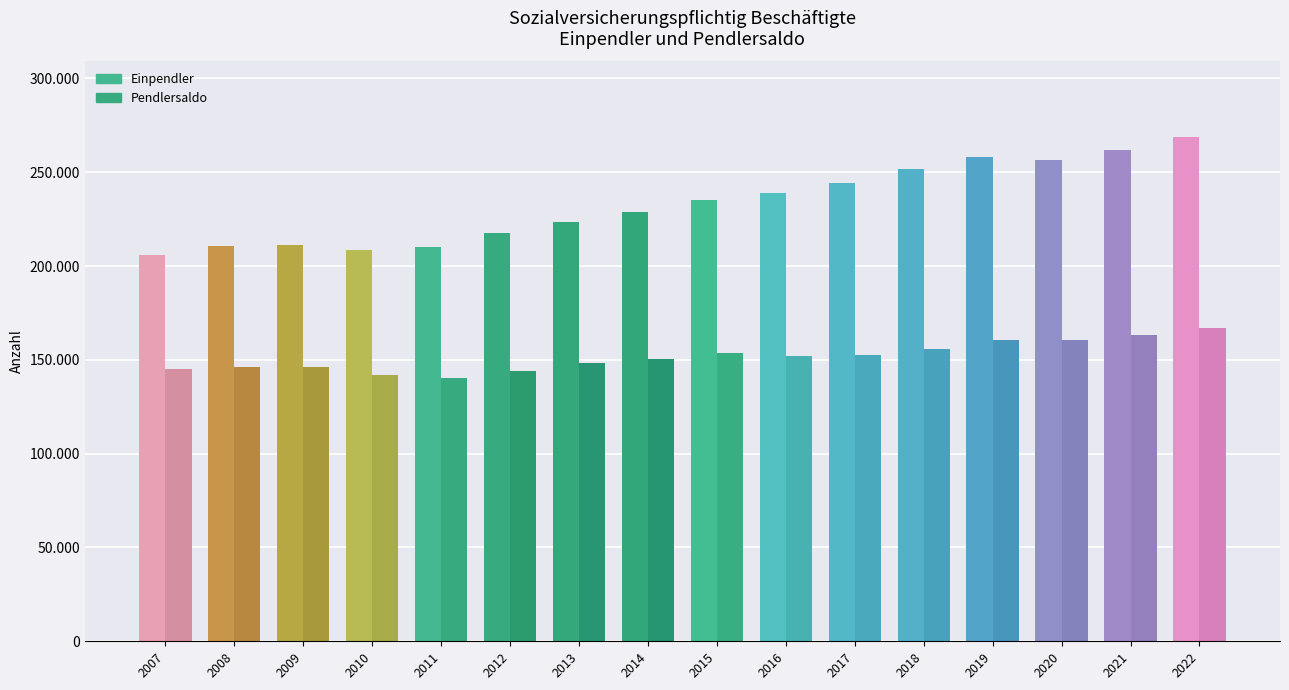

What is the maximum value for Einpendler?

268716